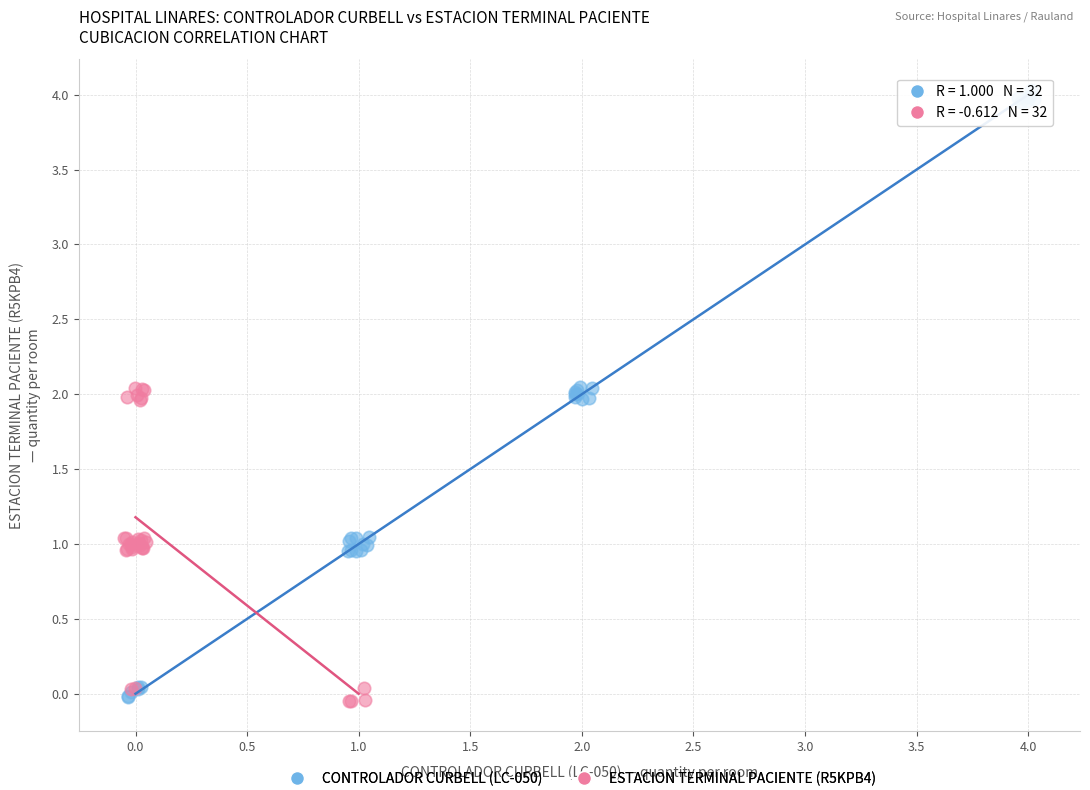

Which series has the widest spread of Y values?

CONTROLADOR CURBELL (LC-050)